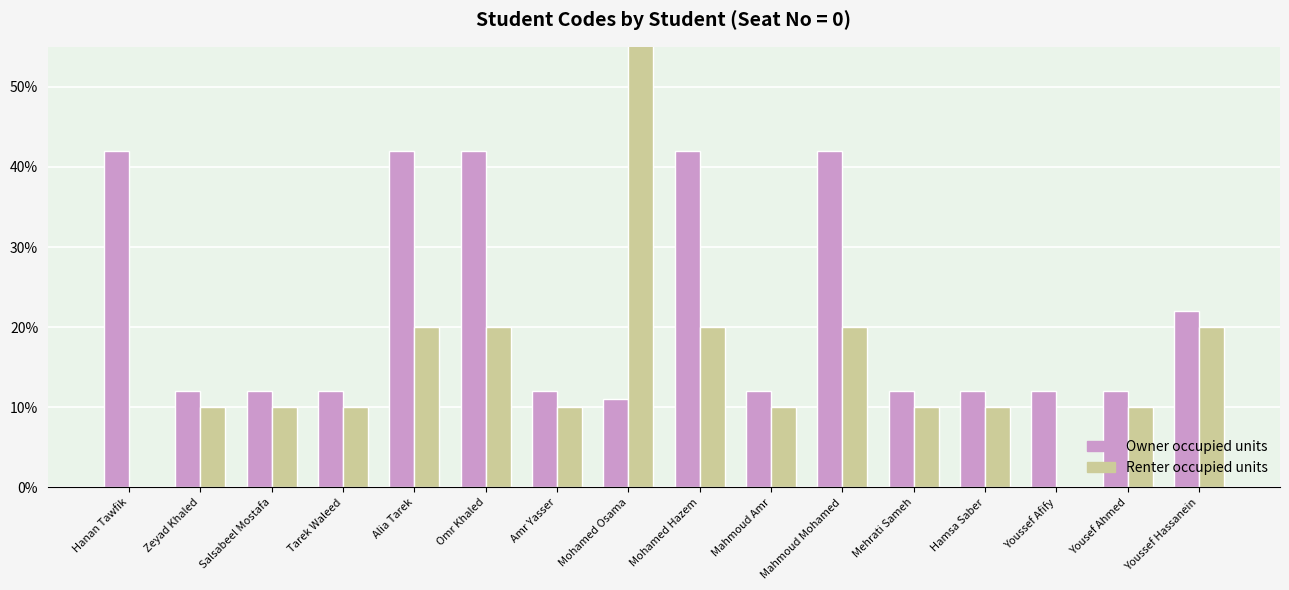

Count the Renter occupied units values in the range 0 to 1.

16